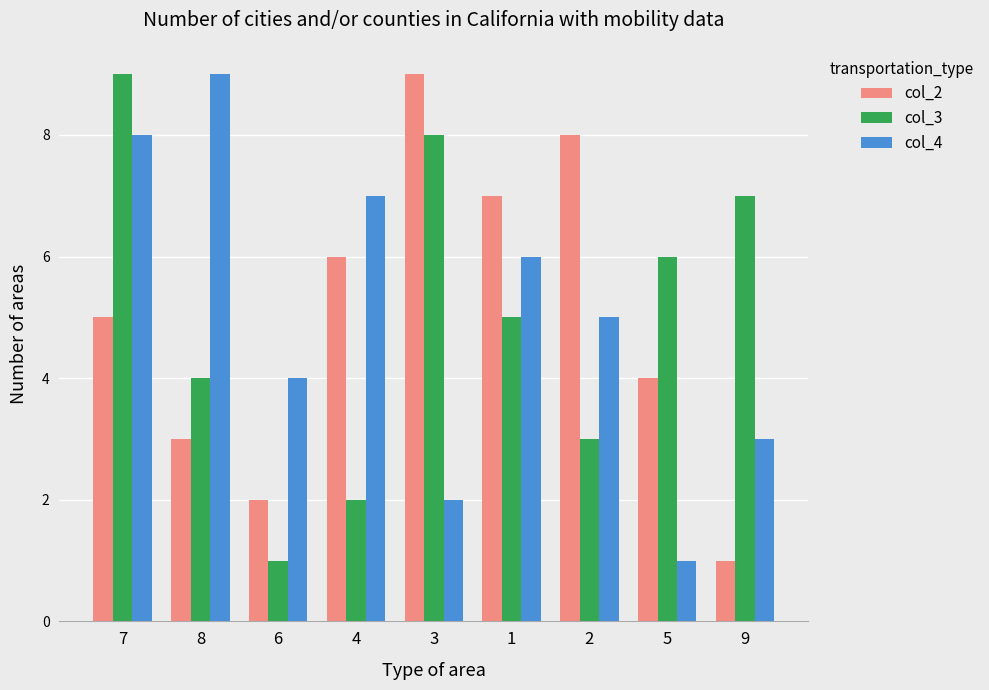

Which category has the highest value in the col_3 series?

7